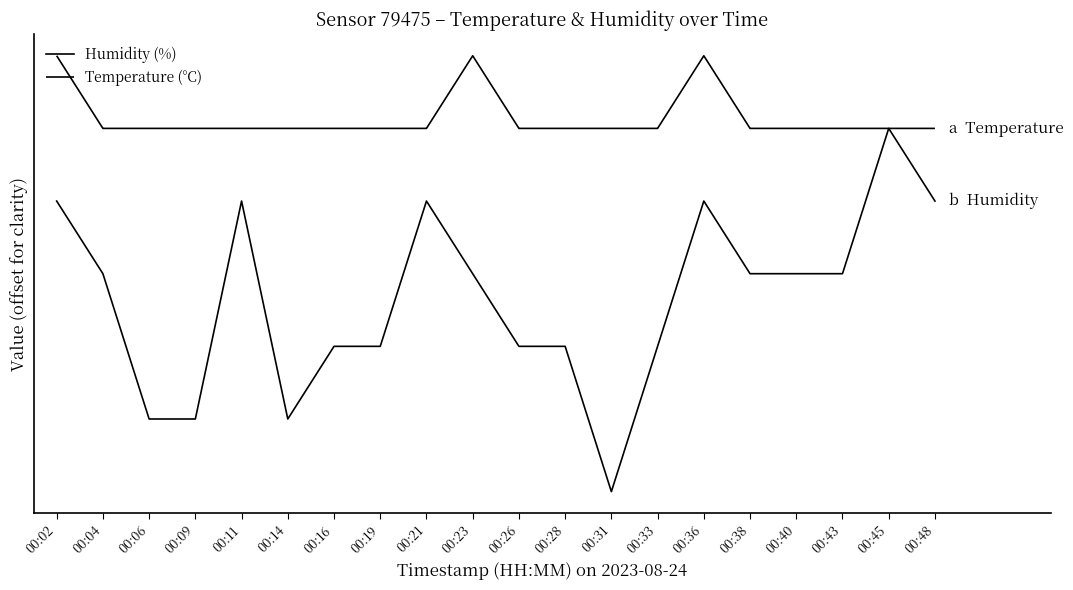

At how many categories does at least one series exceed 24?

20